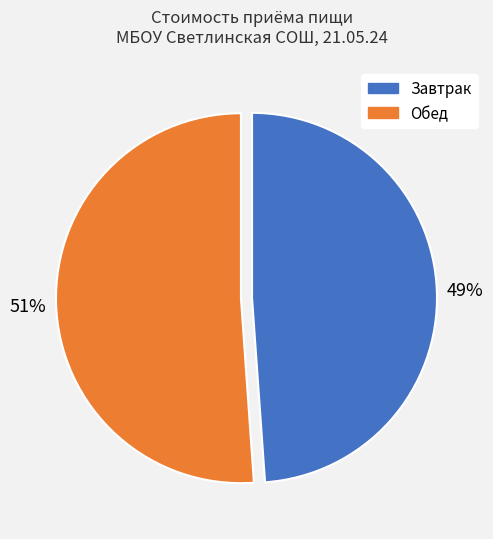

Which slice is the largest?

Обед